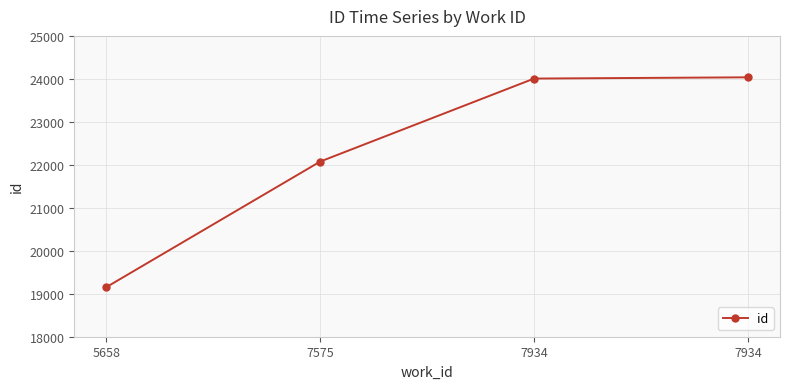

Reading left to right, transcribe all the data shown in this chart.

5658=19154	7575=22076	7934=24007	7934=24036